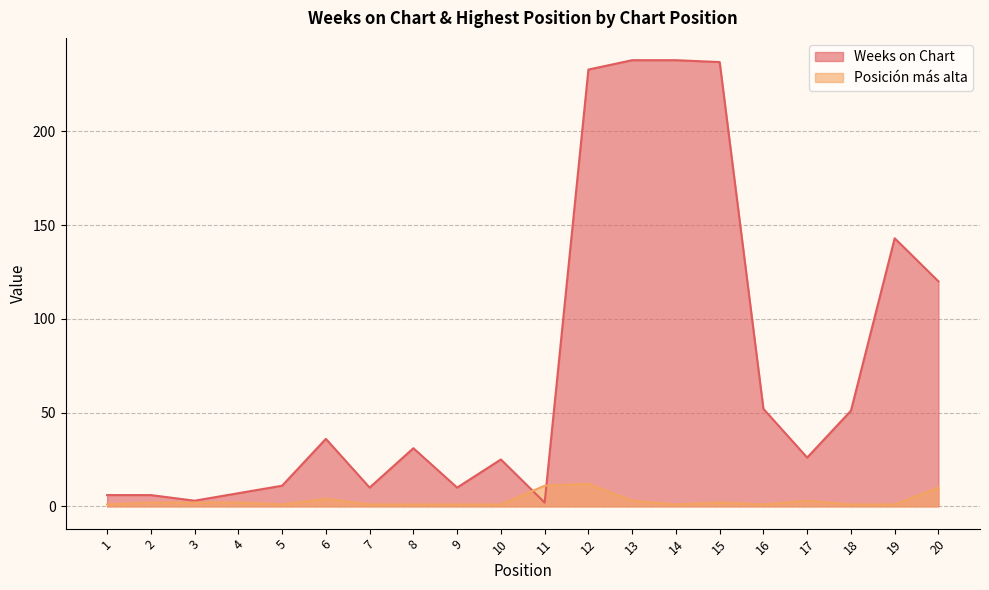

Which series changed the most between 13 and 17?

Weeks on Chart